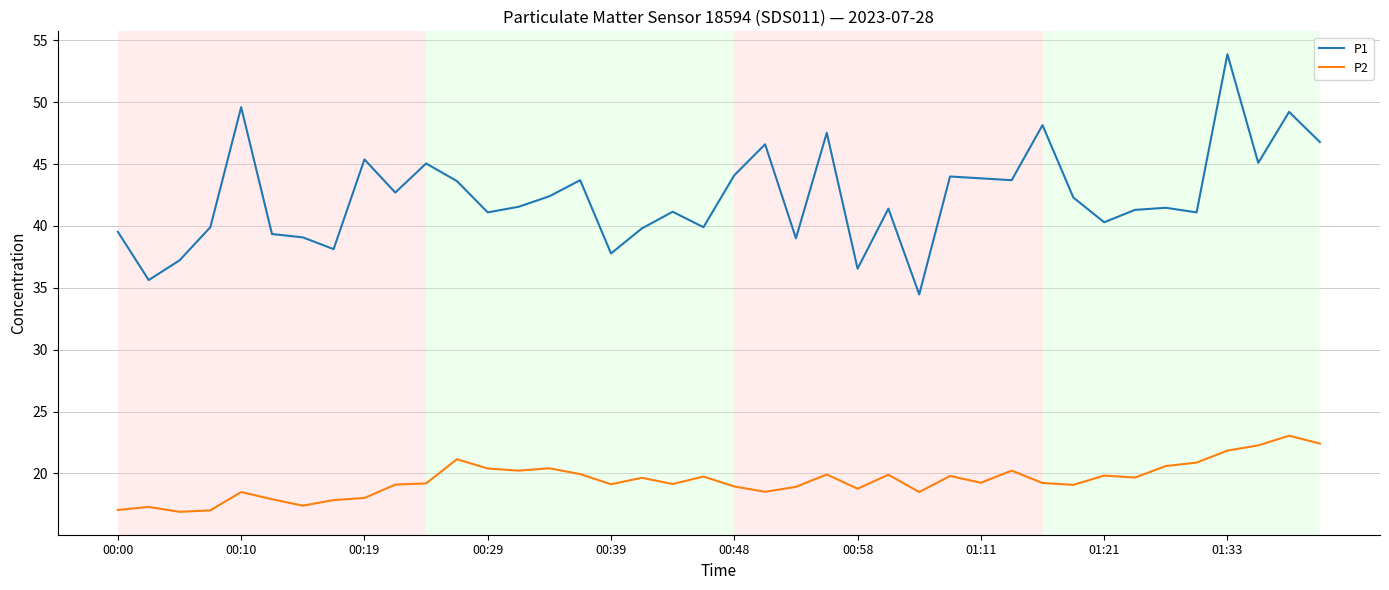

Which series has the largest total across all categories?

P1